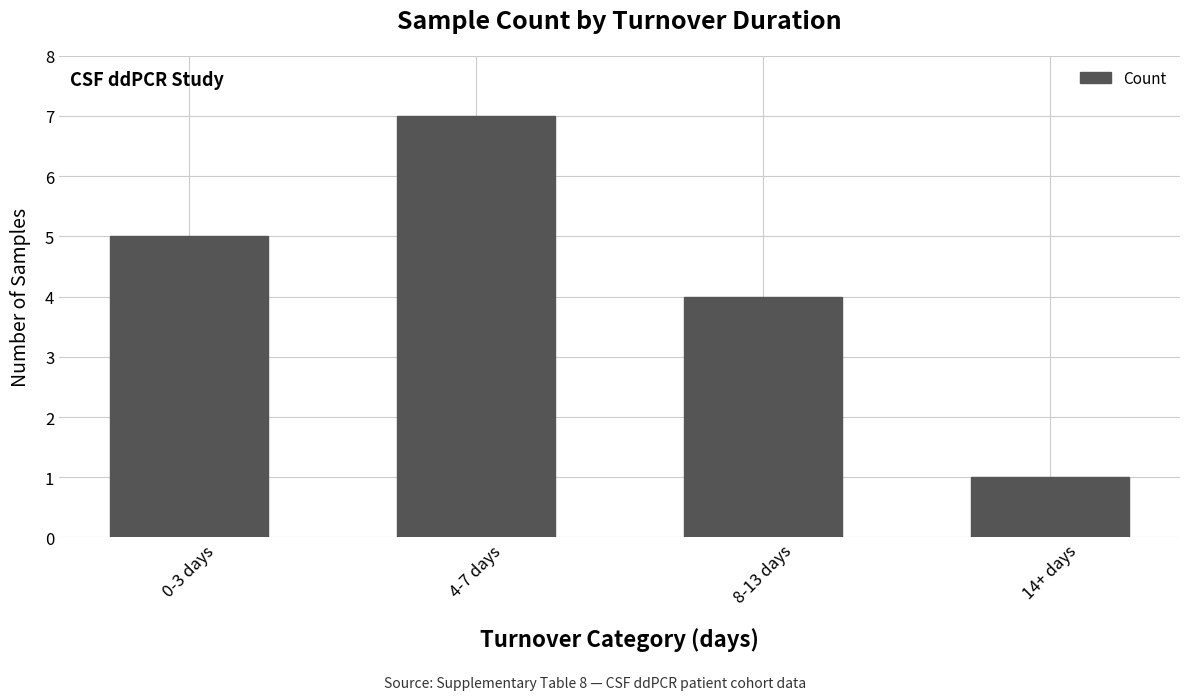

Count the values in the range 4 to 7.

3